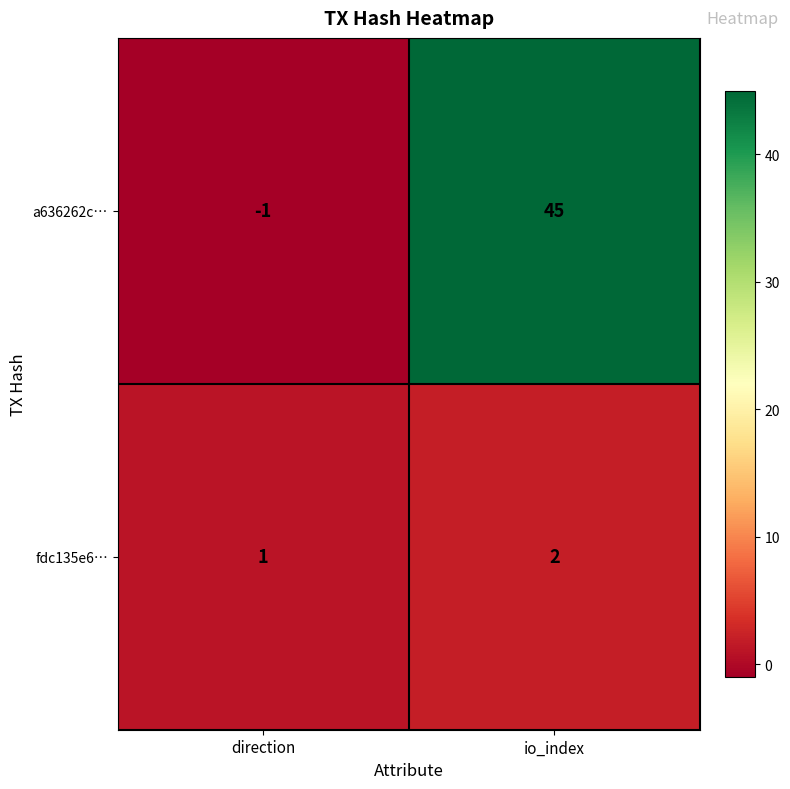

Reading left to right, what are all the values shown in this chart?

a636262c…: -1	45
fdc135e6…: 1	2